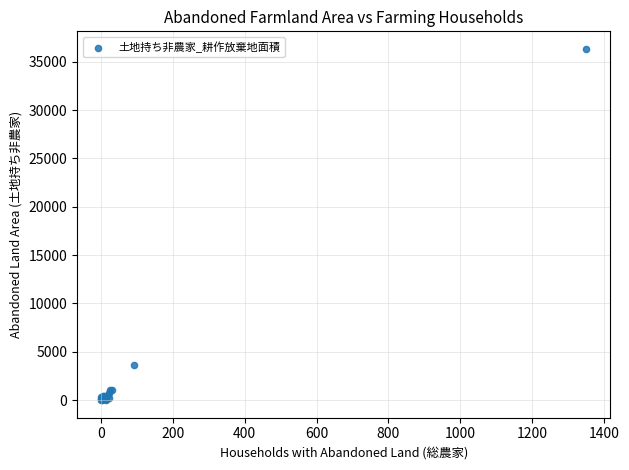

What Y value in the scatter plot is closest to 18164?

3637